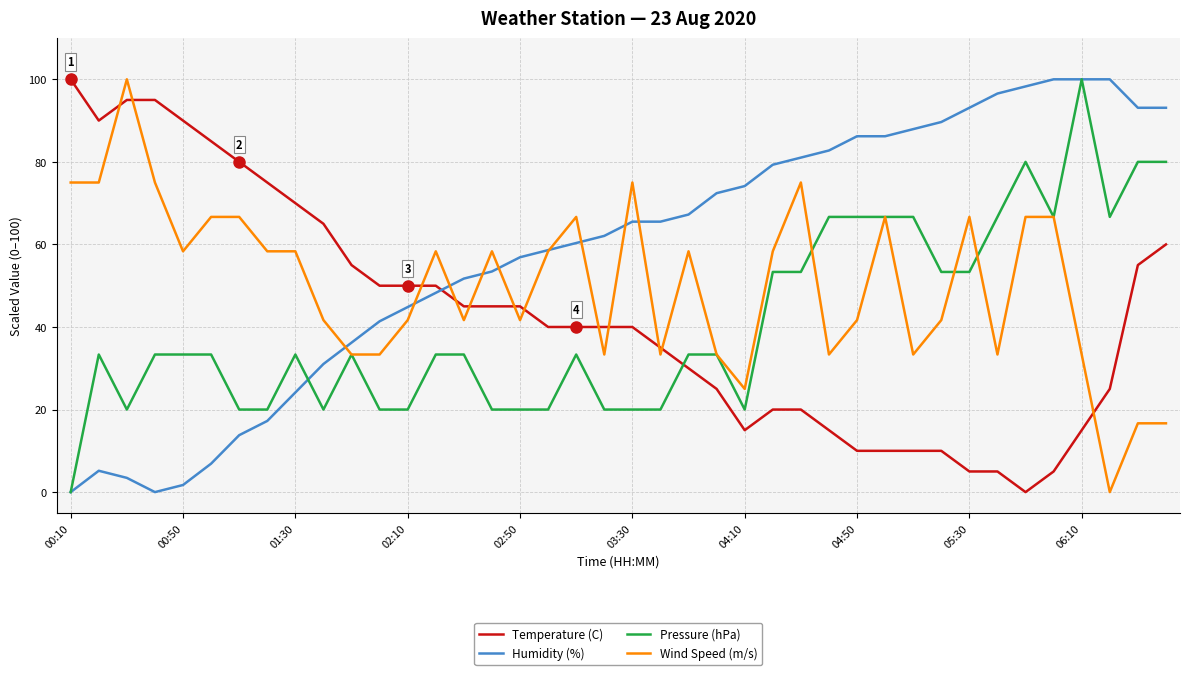

Count the number of data series in this chart.

4